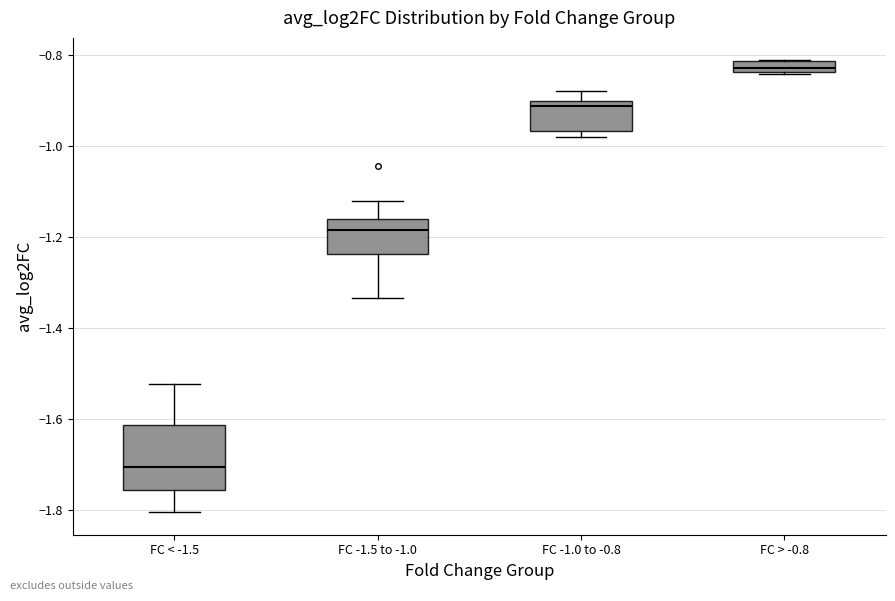

Which box is the tallest, from its lower edge to its upper edge?

FC < -1.5